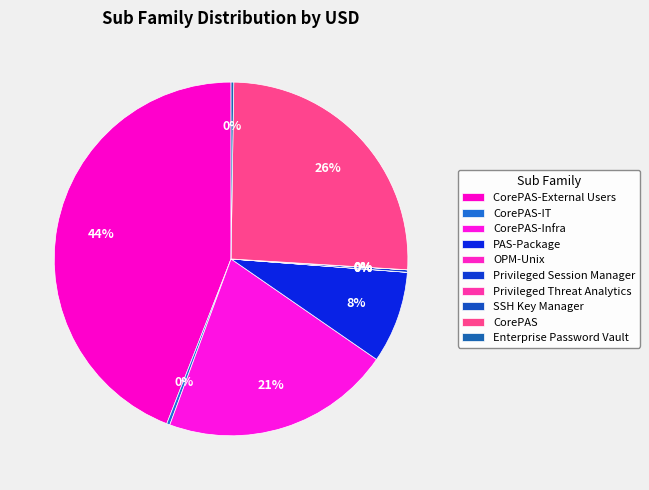

Which category has the biggest portion of the pie?

CorePAS-External Users